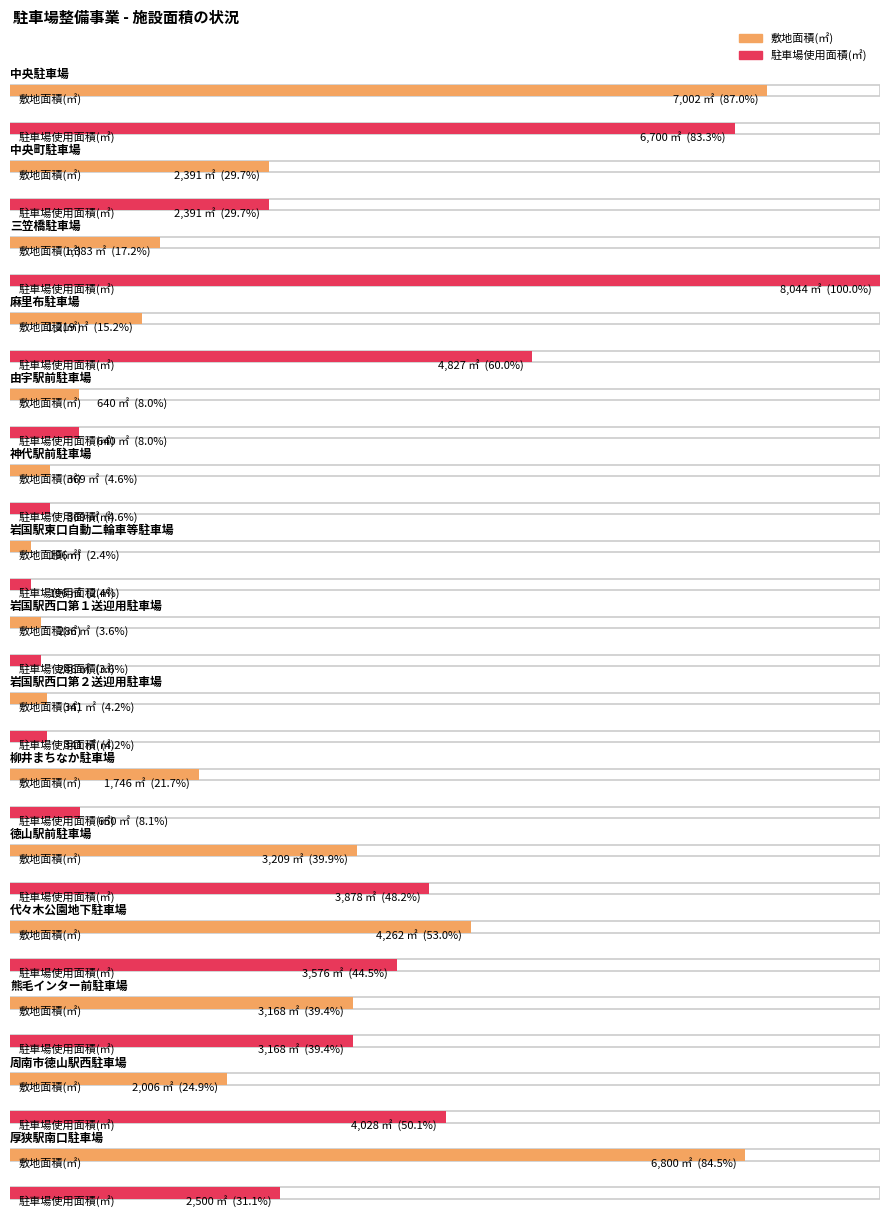

At which label is 敷地面積(㎡) closest to 3599?

徳山駅前駐車場